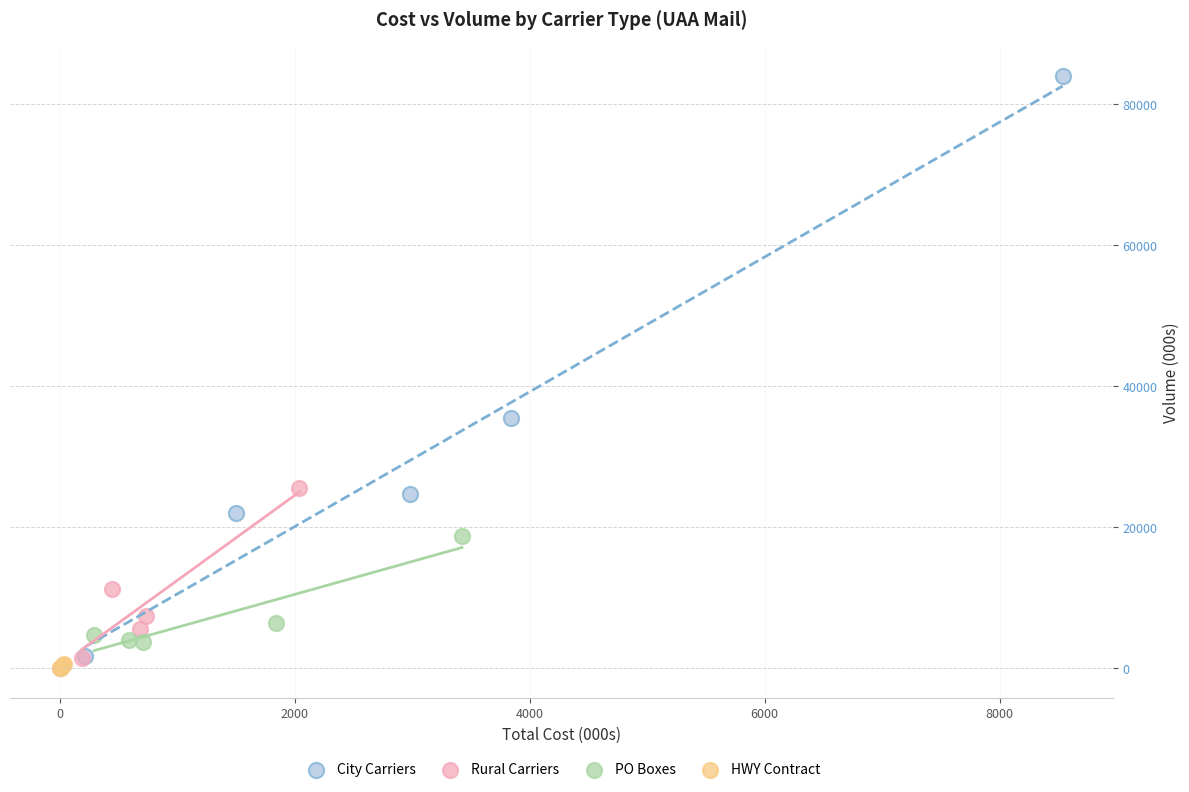

Which series has the widest spread of Y values?

City Carriers